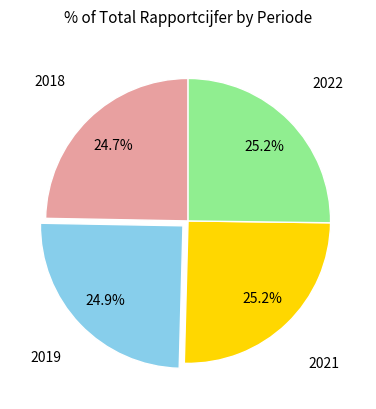

Does any single category account for the majority?

No